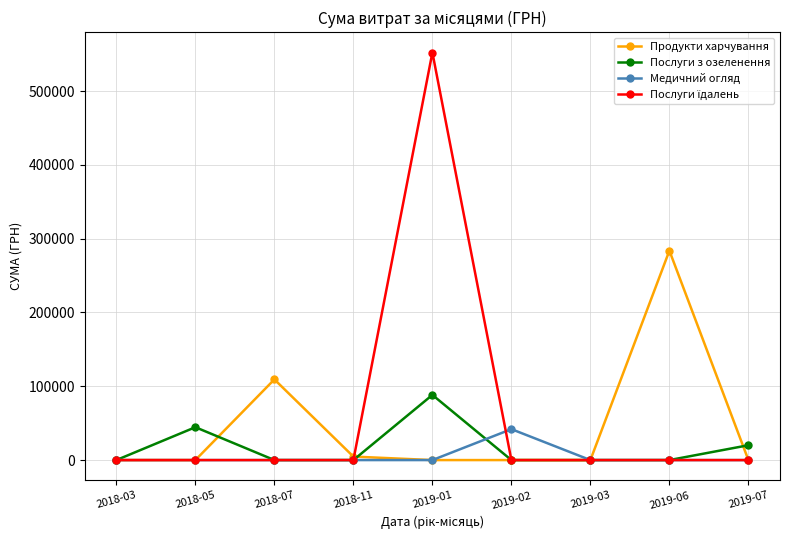

Is it true that Послуги з озеленення equals 88291.6 at 2019-01?

True